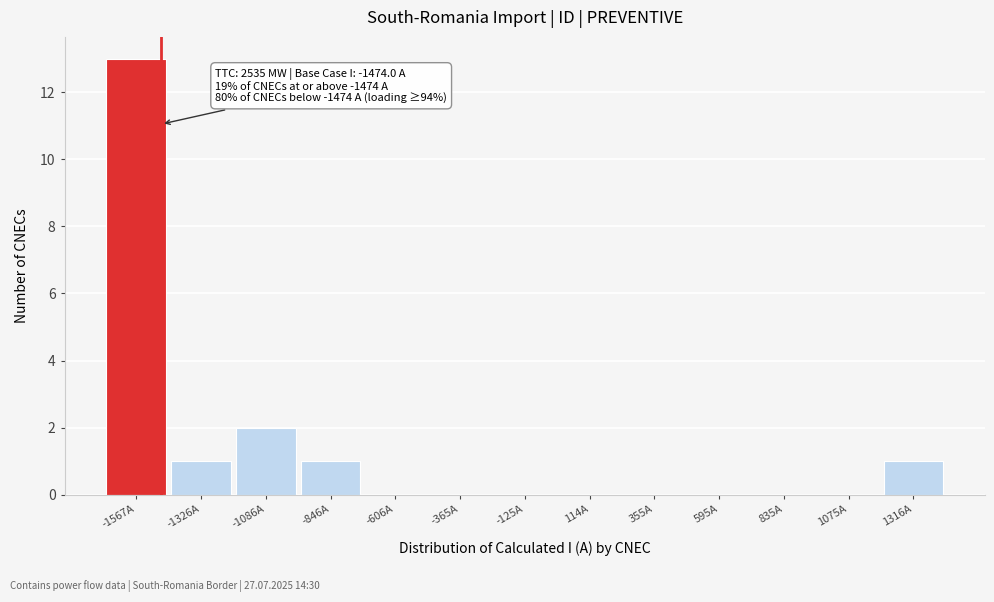

Over which range of the x-axis is the bar tallest?

-1700 to -1450